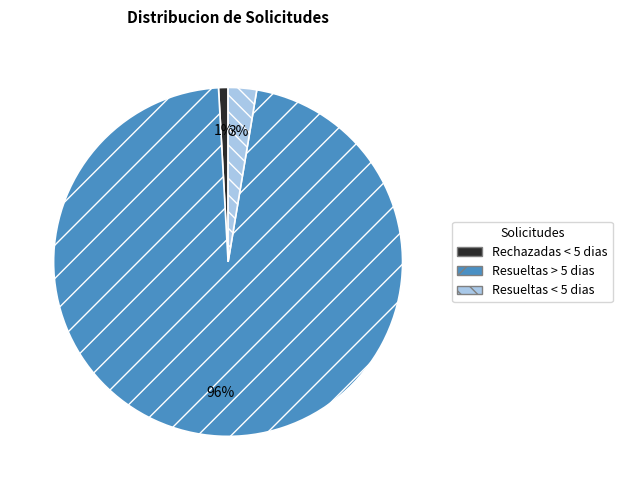

Combined, do Rechazadas < 5 dias and Resueltas < 5 dias account for over 50%?

No